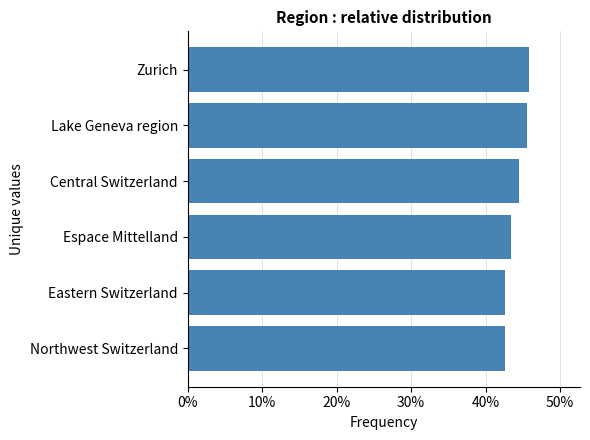

What is the smallest value displayed?

42.6